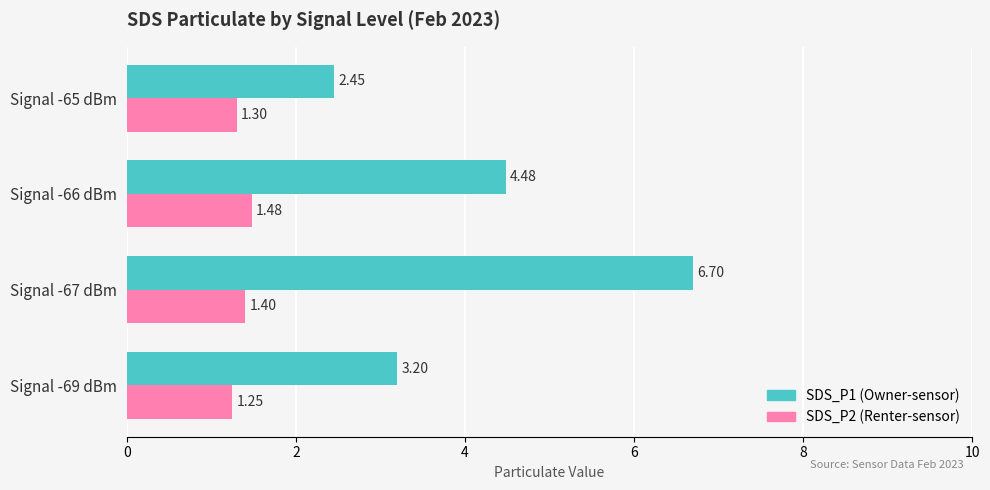

What is the total value across all series at Signal -69 dBm?

4.5